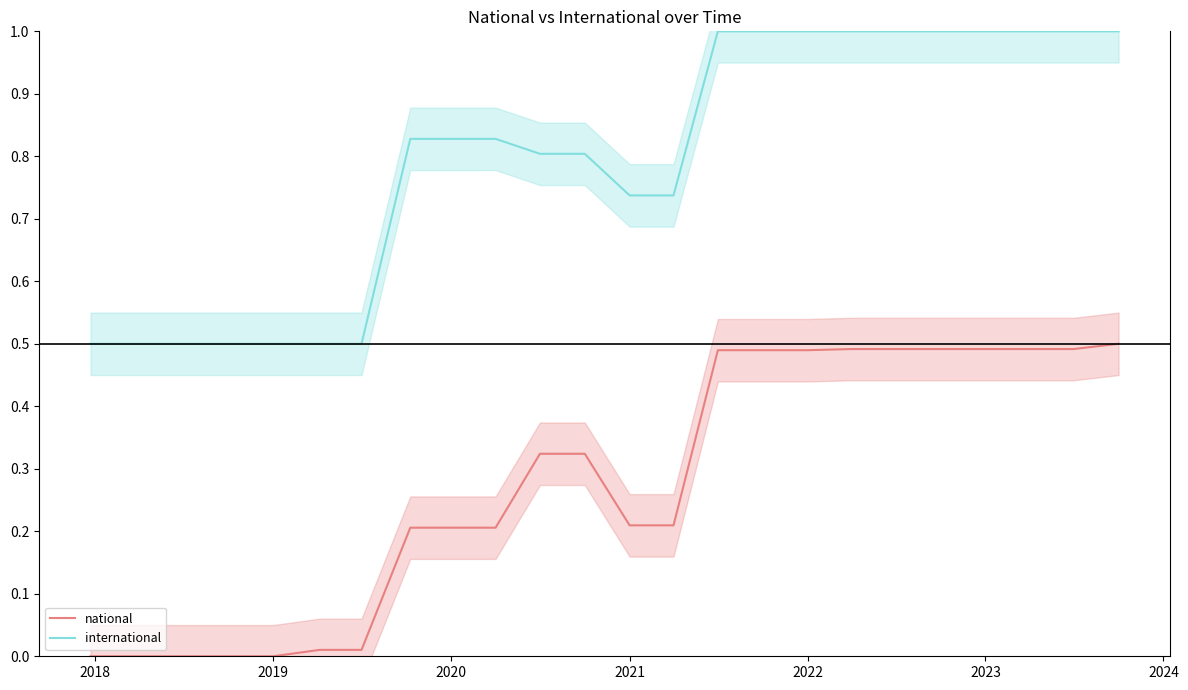

How many international values are between 0 and 1?

24